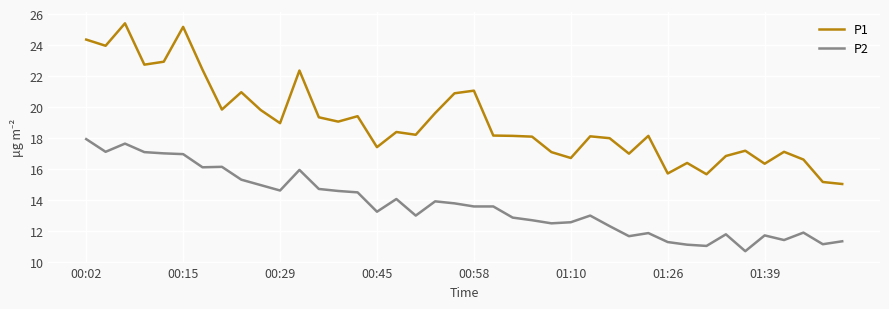

What is the lowest value of the P2 series?

10.7